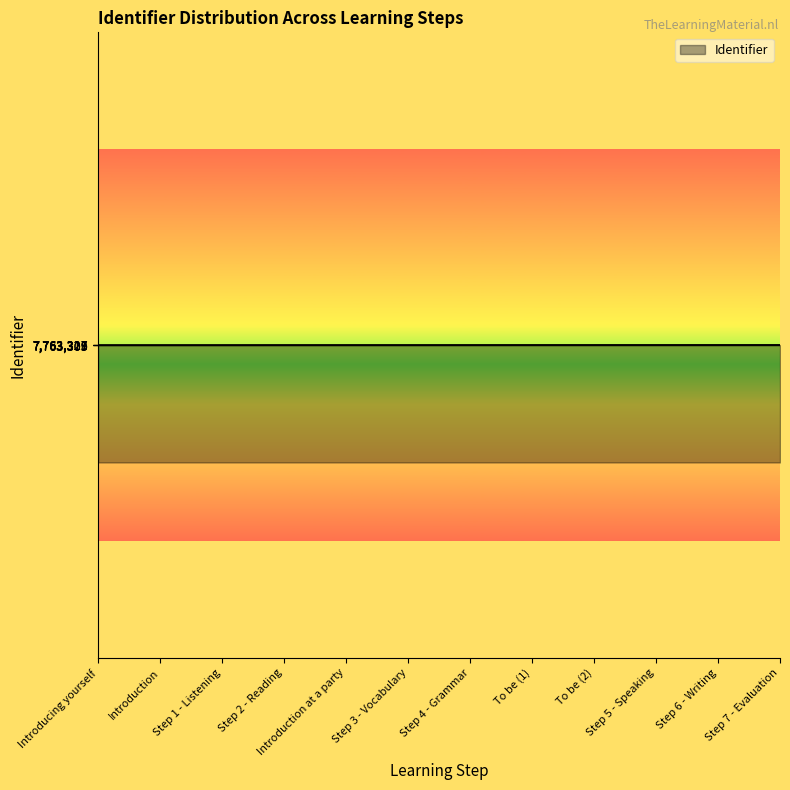

What is the ratio of the value at Introducing yourself to the value at To be (1)?

1.0